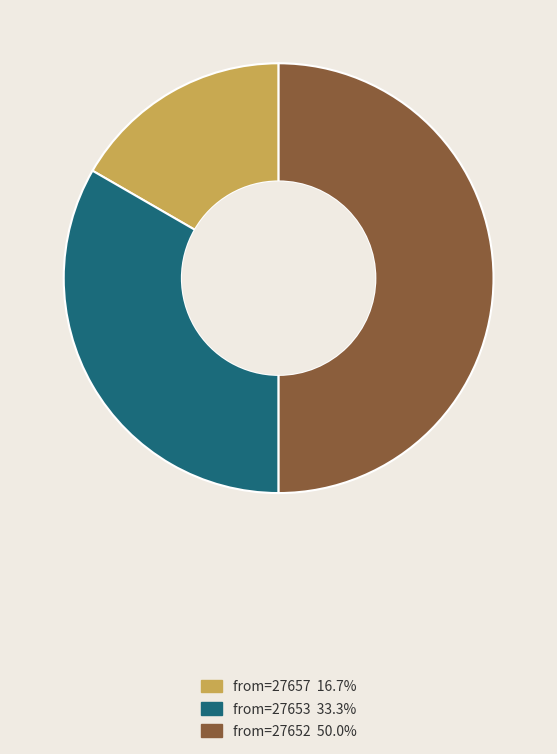

How many slices are in this pie chart?

3